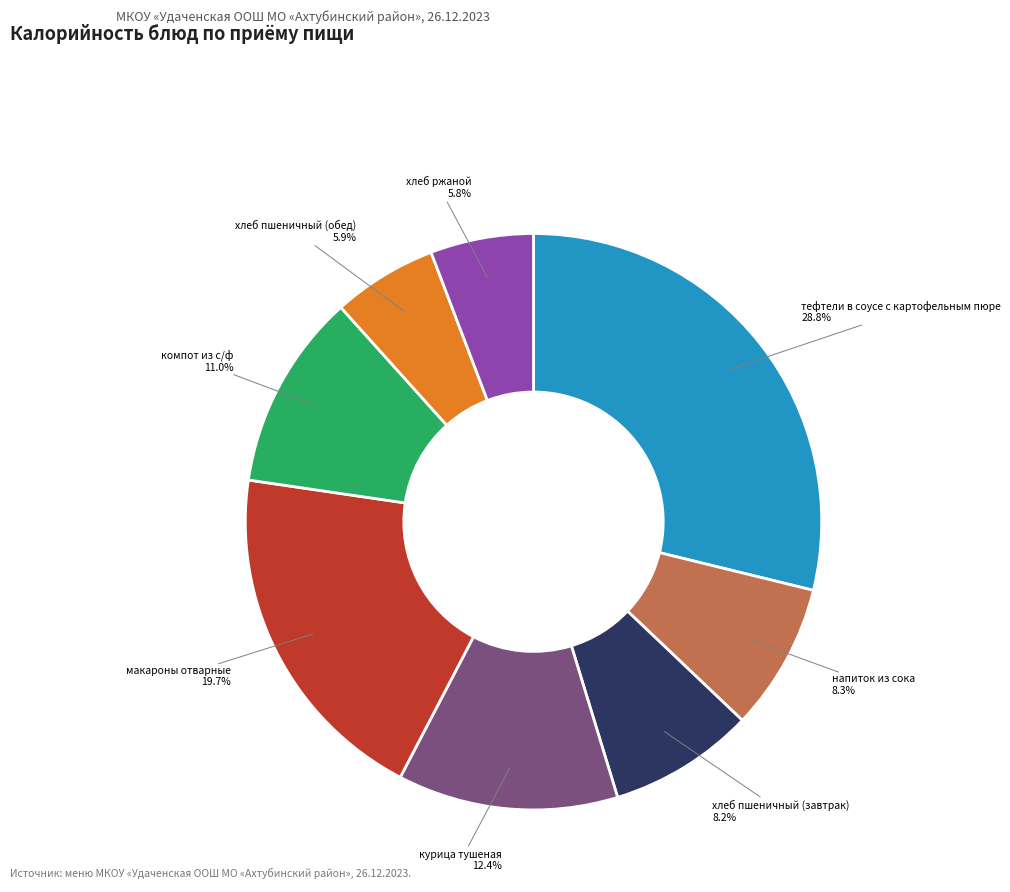

To the nearest percent, what is the difference between the largest and smallest slice percentages?

23%